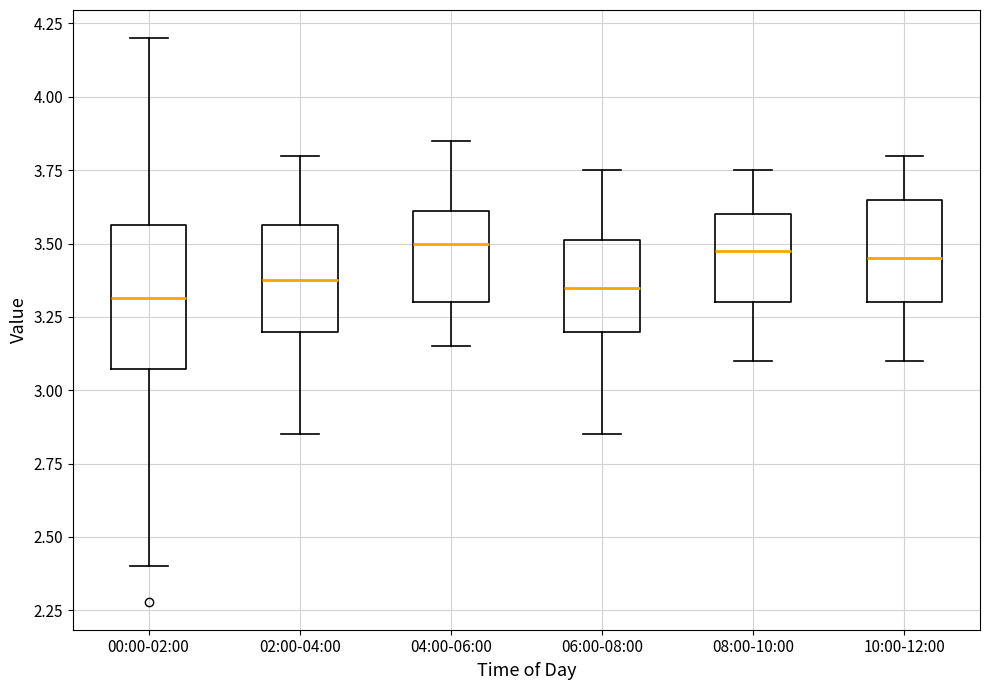

Reading left to right, transcribe this box plot: for each box, give where its median line is, the range the box spans, and where its two whiskers end, as read against the y-axis. The values are not printed on the chart, so give them approximately, as read against the axis.

00:00-02:00: median 3.30, box 3.05 to 3.55, whiskers 2.40 to 4.20
02:00-04:00: median 3.40, box 3.20 to 3.55, whiskers 2.85 to 3.80
04:00-06:00: median 3.50, box 3.30 to 3.60, whiskers 3.15 to 3.85
06:00-08:00: median 3.35, box 3.20 to 3.50, whiskers 2.85 to 3.75
08:00-10:00: median 3.50, box 3.30 to 3.60, whiskers 3.10 to 3.75
10:00-12:00: median 3.45, box 3.30 to 3.65, whiskers 3.10 to 3.80